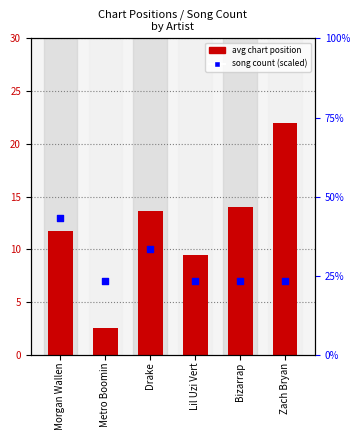

Which series has the largest total across all categories?

avg chart position